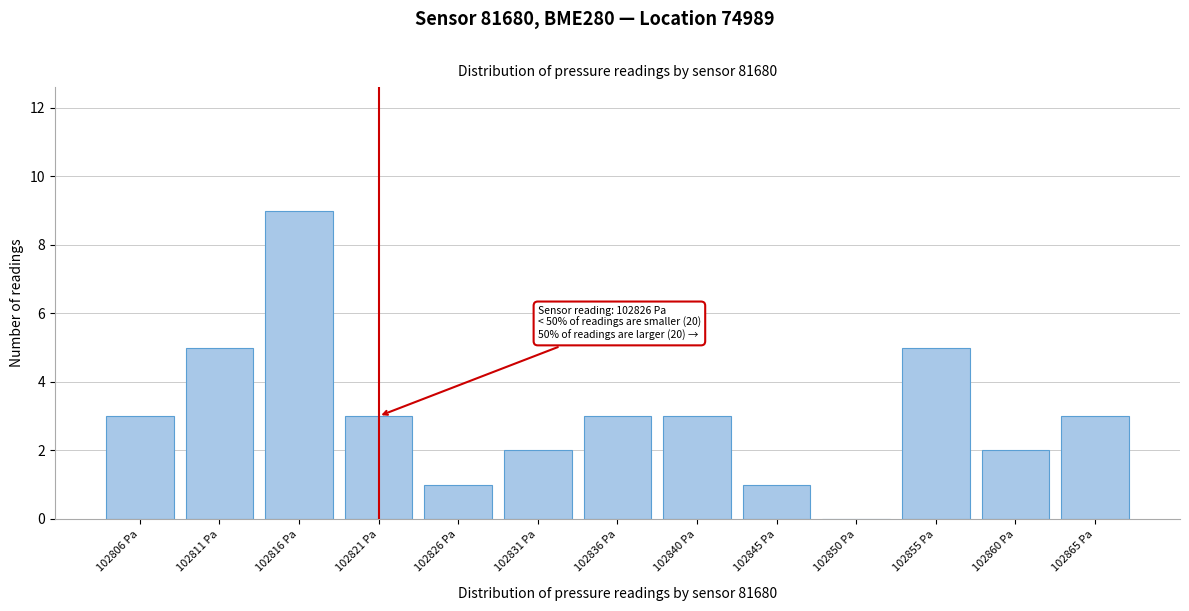

Reading left to right, transcribe all the data shown in this chart.

102806 Pa=3	102811 Pa=5	102816 Pa=9	102821 Pa=3	102826 Pa=1	102831 Pa=2	102836 Pa=3	102840 Pa=3	102845 Pa=1	102850 Pa=0	102855 Pa=5	102860 Pa=2	102865 Pa=3